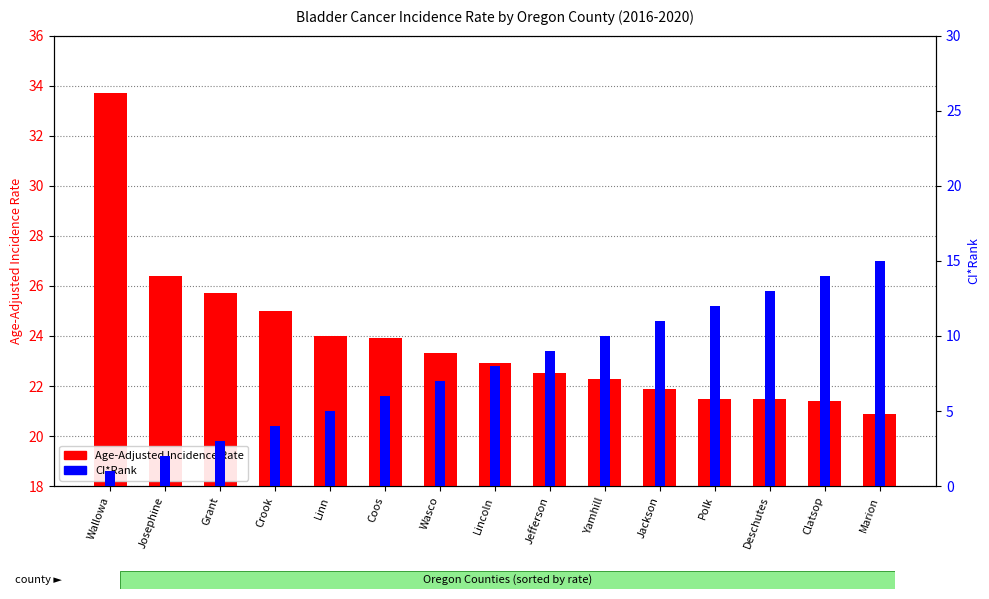

What are all the series names shown in the legend?

Age-Adjusted Incidence Rate, CI*Rank